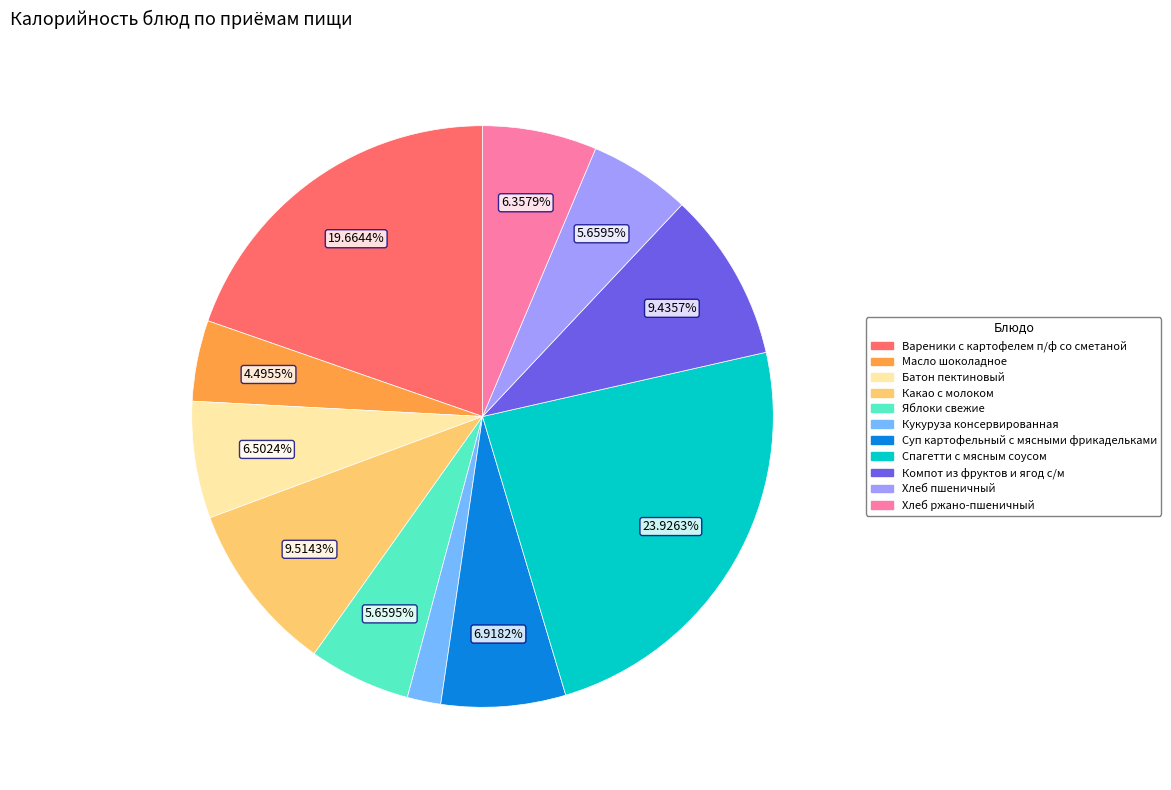

To the nearest percent, what is the difference between the largest and smallest slice percentages?

22%